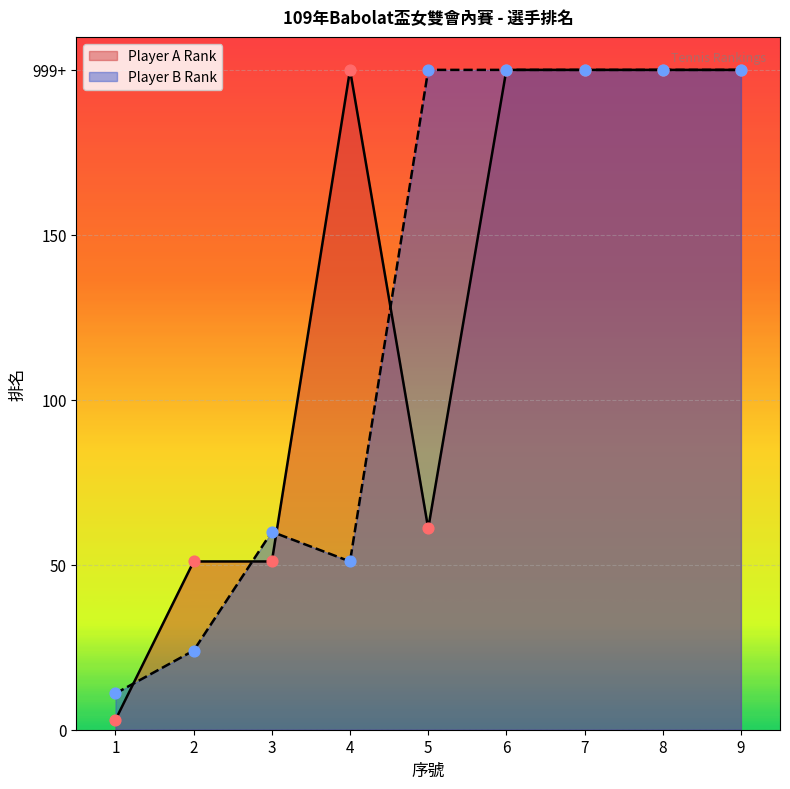

What are all the series names shown in the legend?

Player A Rank, Player B Rank